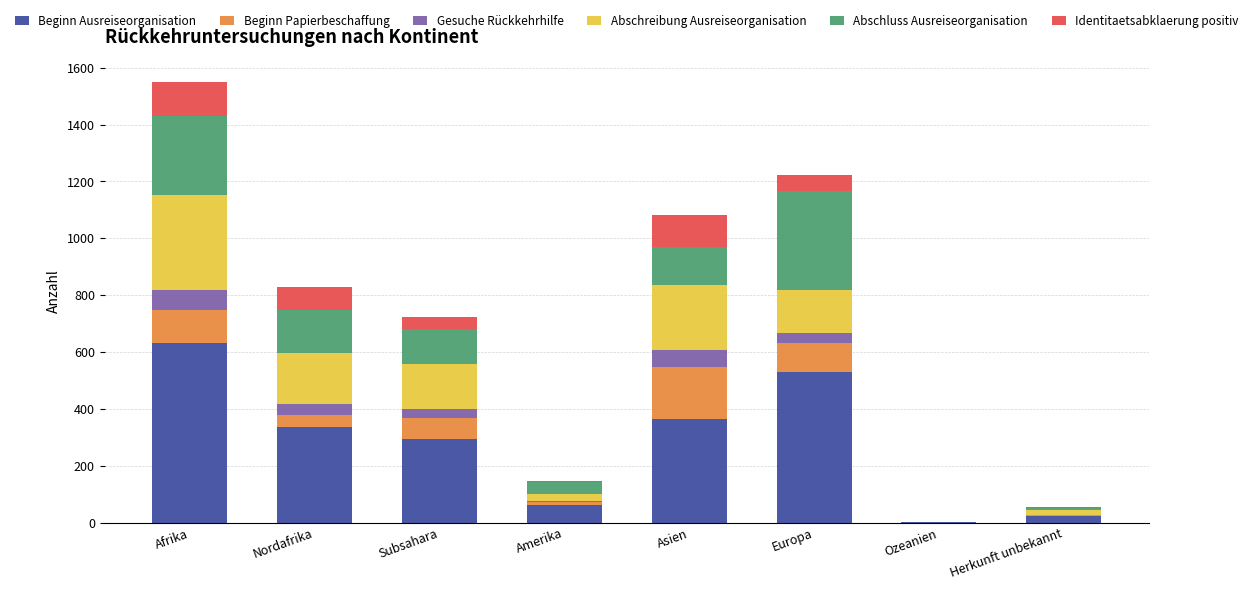

What is the highest value of the Beginn Ausreiseorganisation series?

632